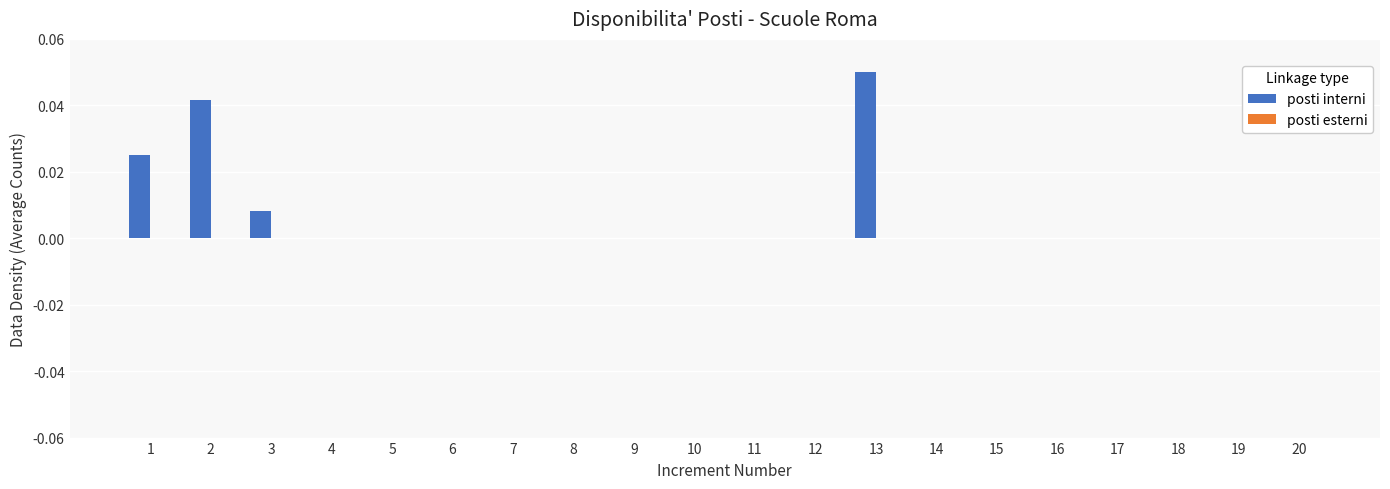

Which category has the highest value across all series?

13